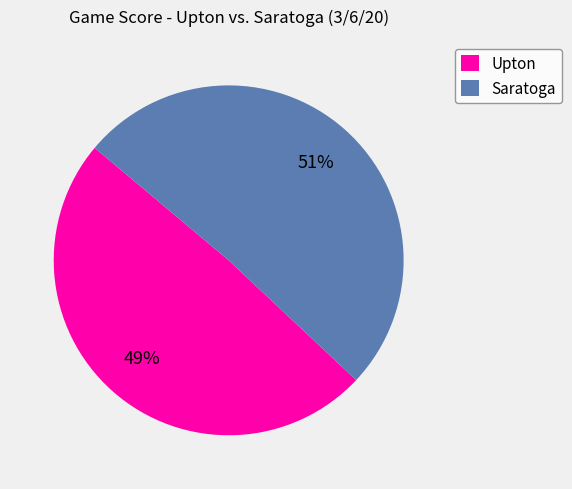

True or false: Upton accounts for 49% of the total.

True